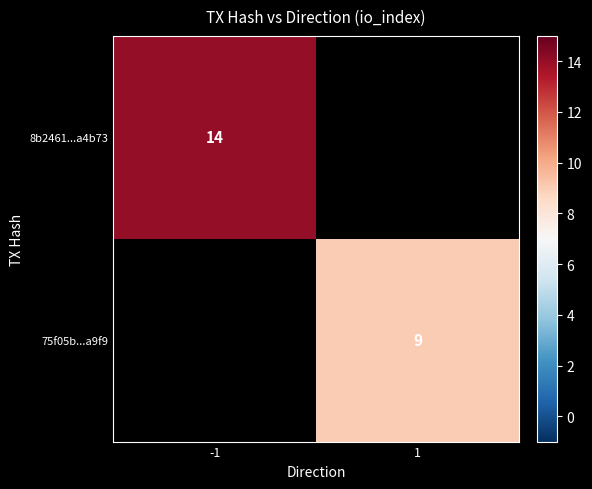

The 75f05b...a9f9 series shows 9 at 1. True or false?

True